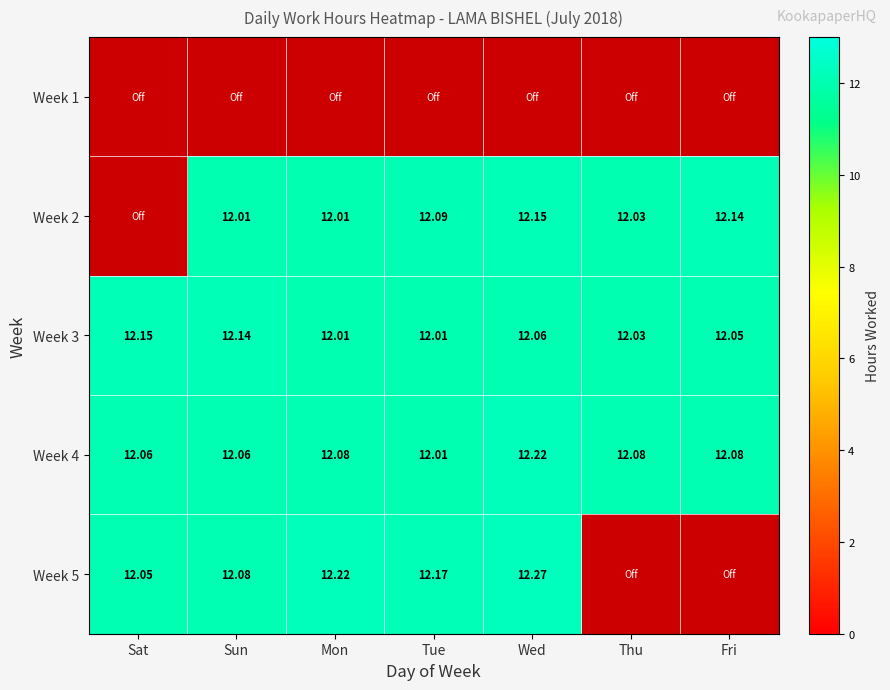

Is the value of Week 5 at Wed greater than the value of Week 2 at Tue?

Yes